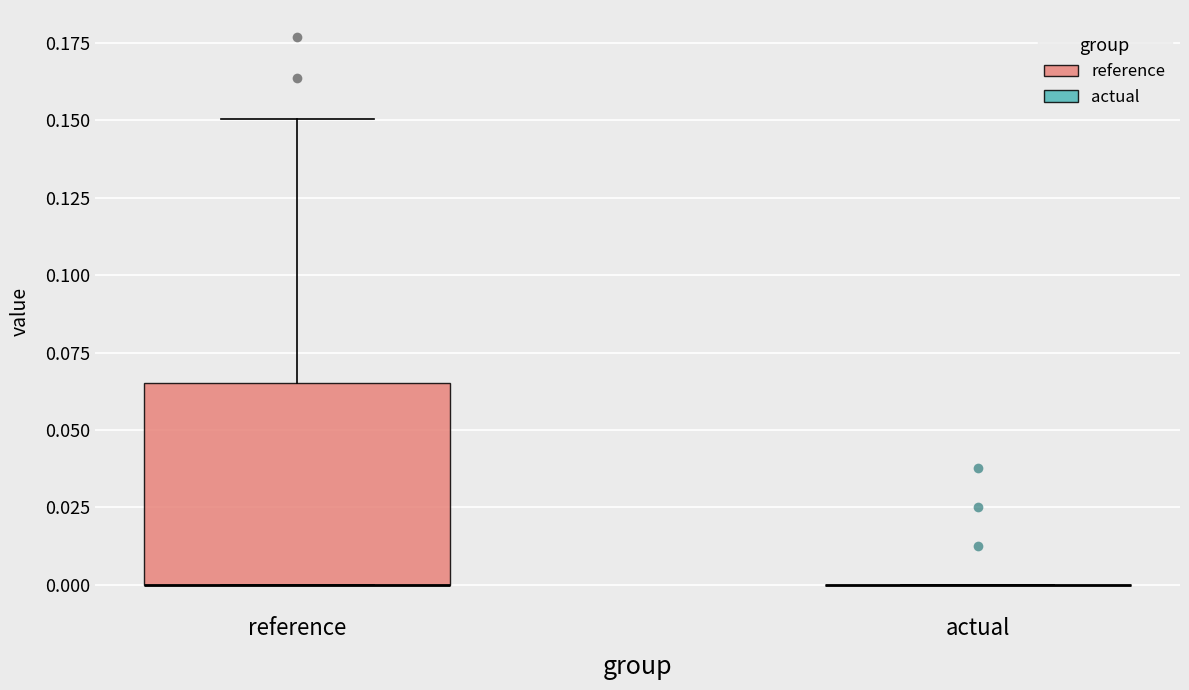

Reading left to right, read every box against the y-axis: the position of its median line, the range the box covers, and the ends of its whiskers. The values are not printed on the chart, so give them approximately, as read against the axis.

reference: median 0.000 (drawn on the box's lower edge), box 0.000 to 0.065, whiskers 0.000 to 0.150
actual: box collapsed to a line at 0.000, whiskers 0.000 to 0.000